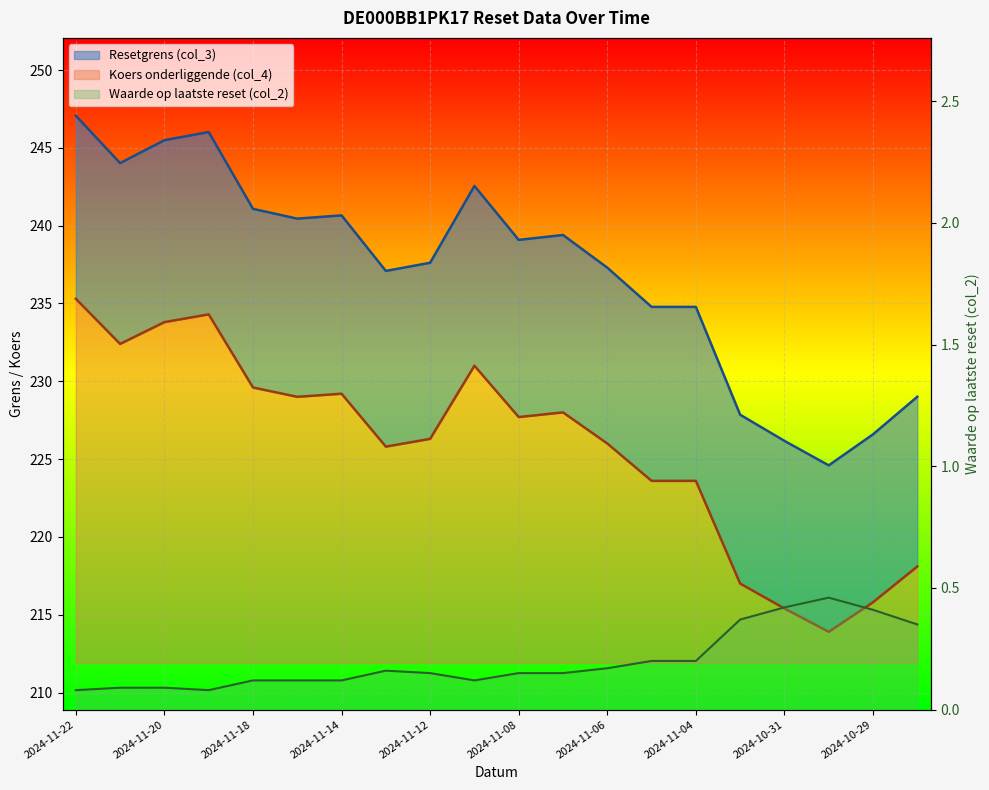

Rank the series at 2024-11-06 from lowest to highest value.

Waarde op laatste reset (col_2), Resetgrens (col_3), Koers onderliggende (col_4)